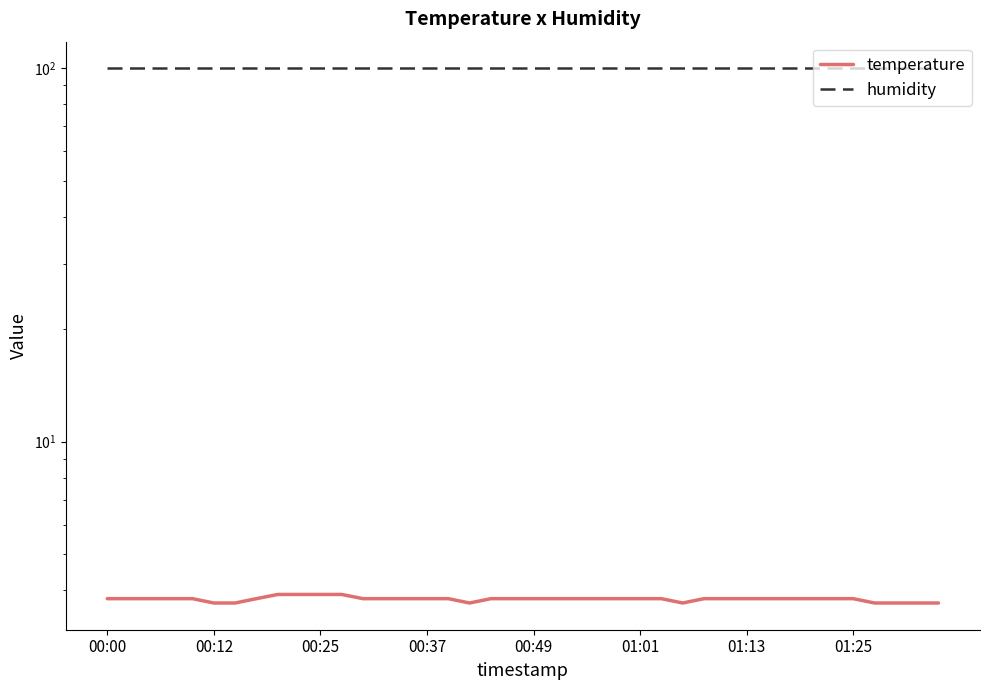

What position from the right is 12?

28